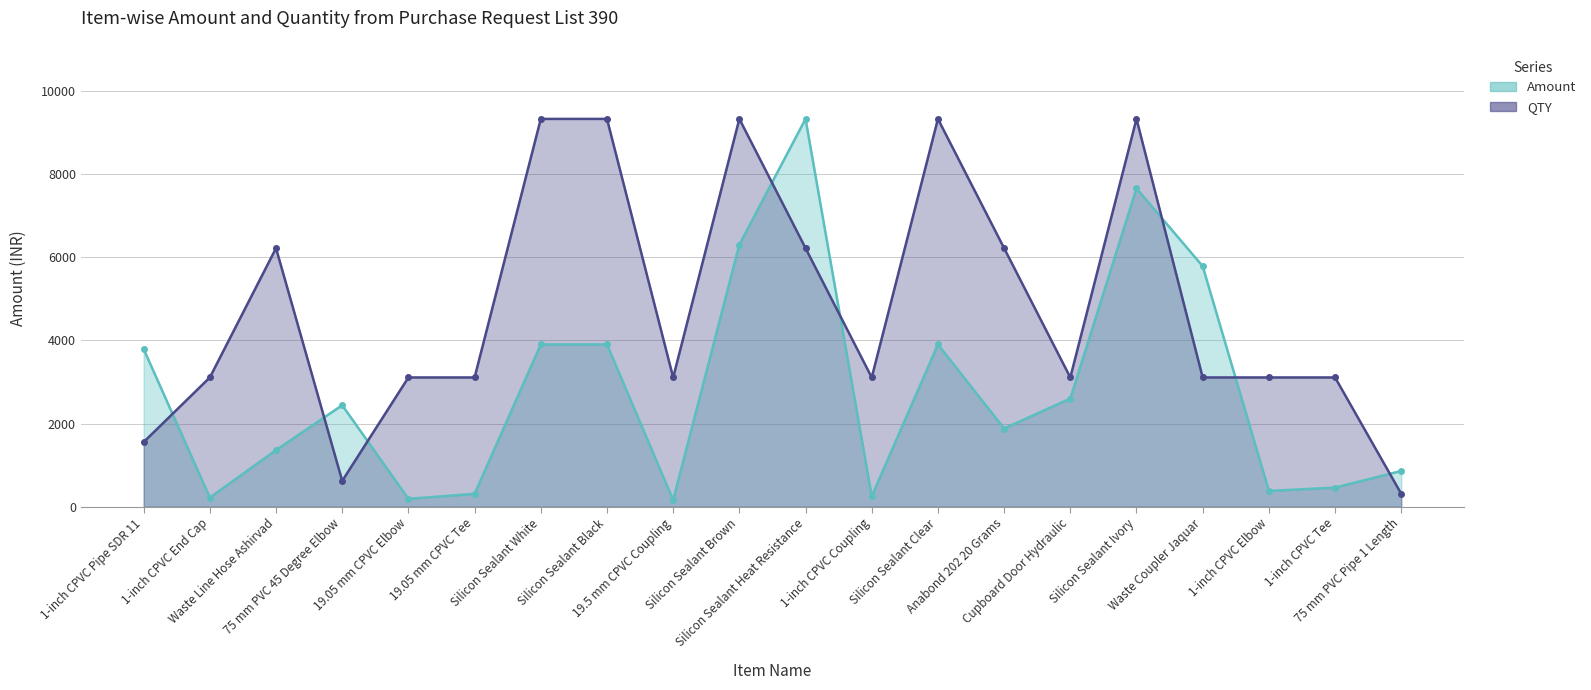

List the series in order of their overall mean, highest first.

QTY, Amount